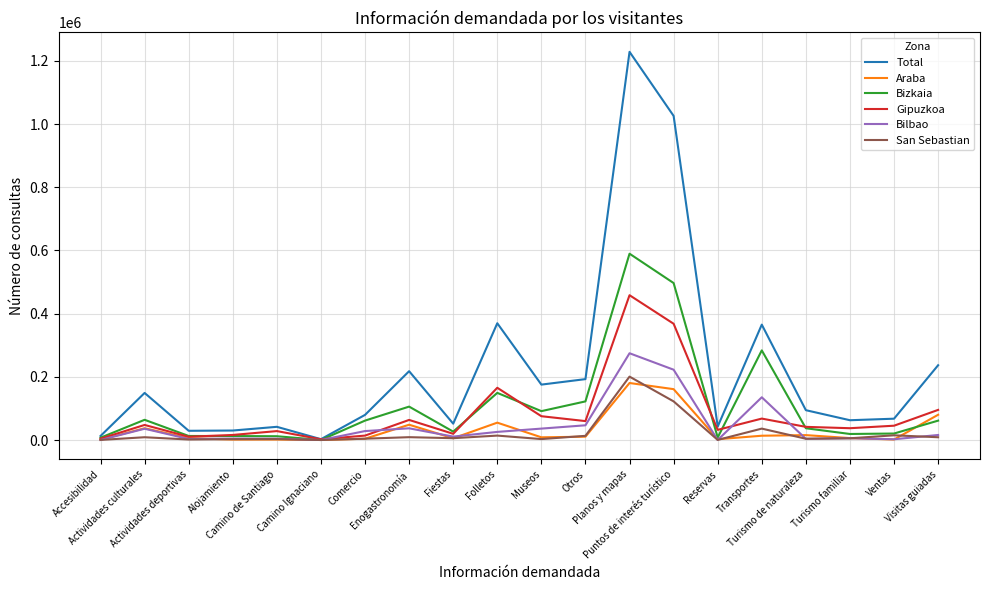

Which series has the widest spread of values?

Total